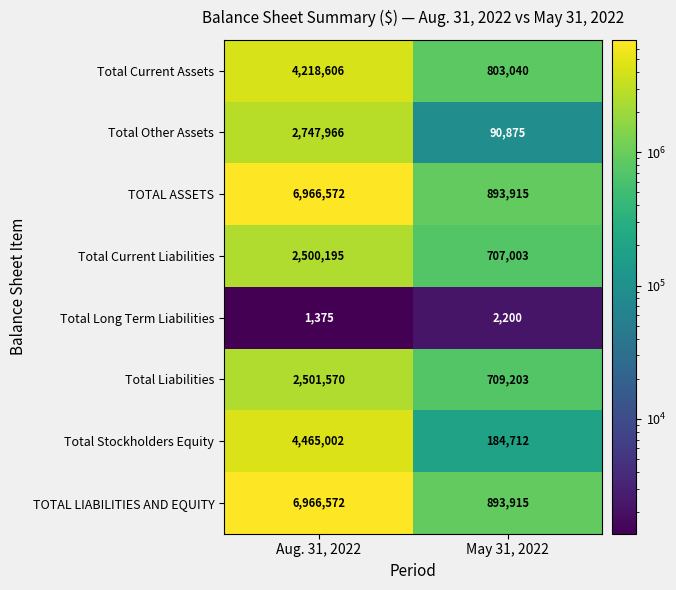

What is the difference between the Total Long Term Liabilities values at Aug. 31, 2022 and May 31, 2022?

825